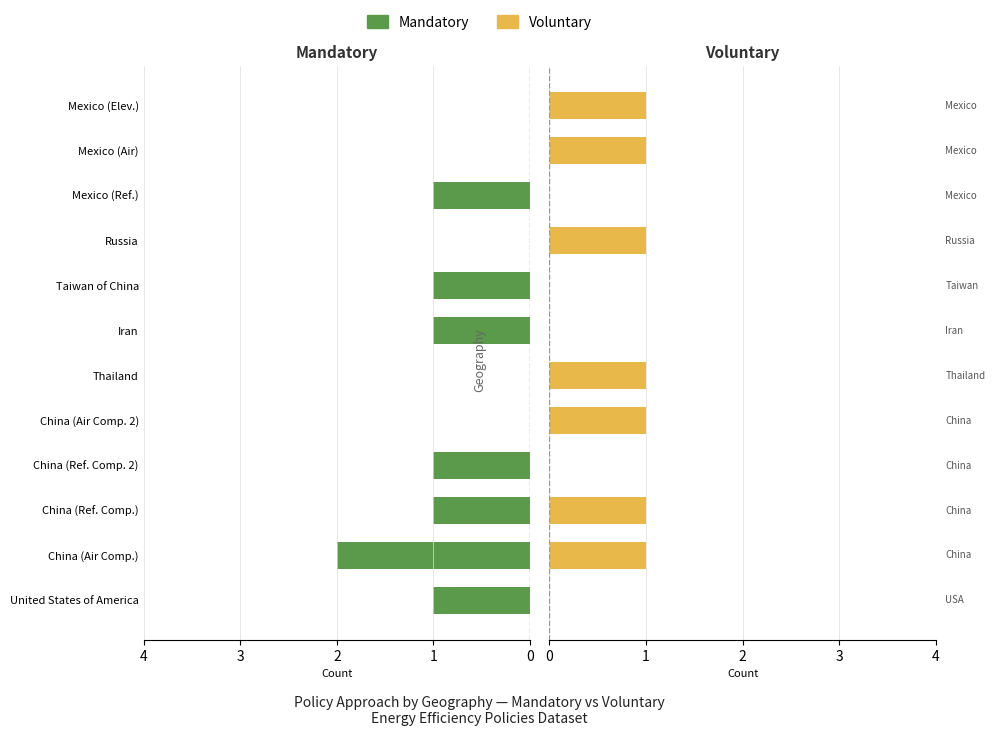

How many values in the Mandatory series are below 1?

5